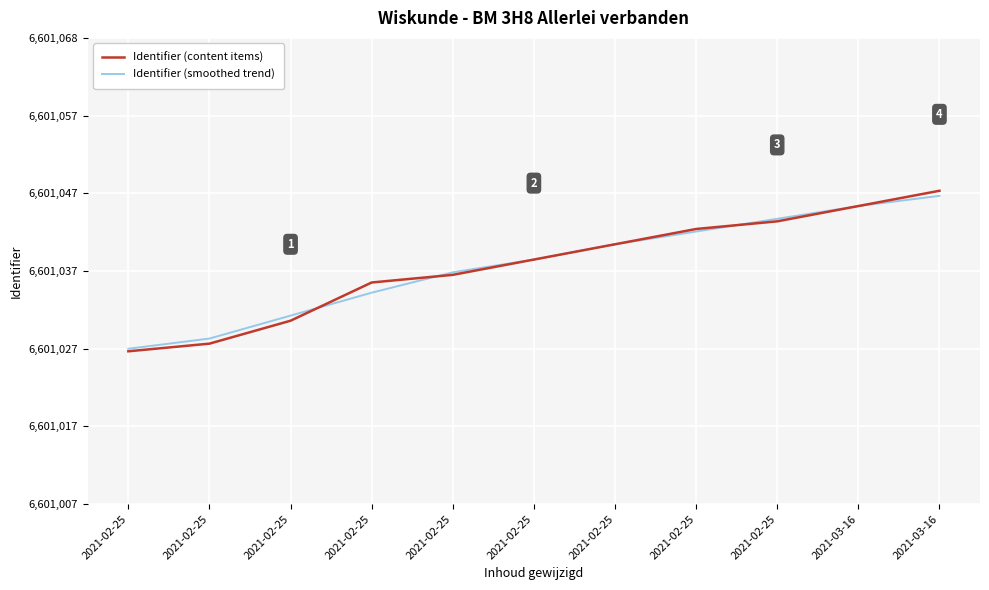

At 2021-02-25, list the series in order from smallest to largest.

Identifier (content items), Identifier (smoothed trend)